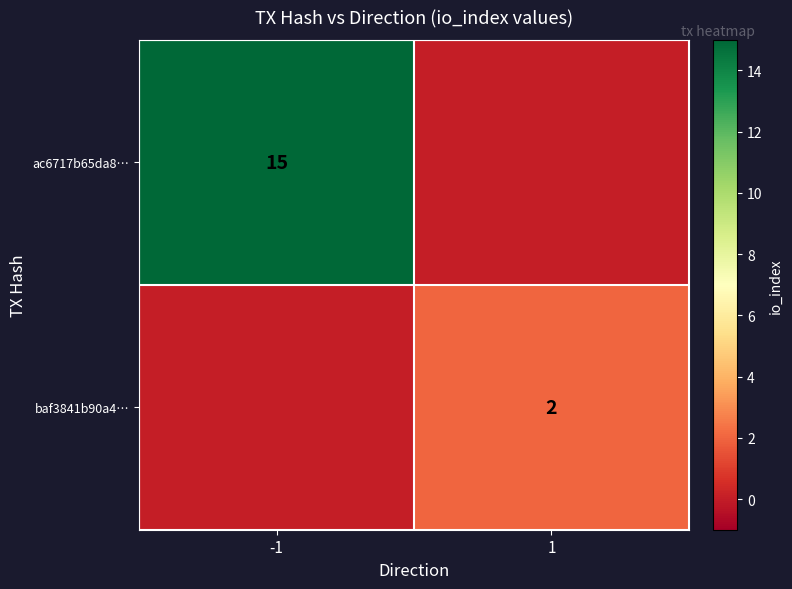

The baf3841b90a4… series shows 1 at 1. True or false?

False